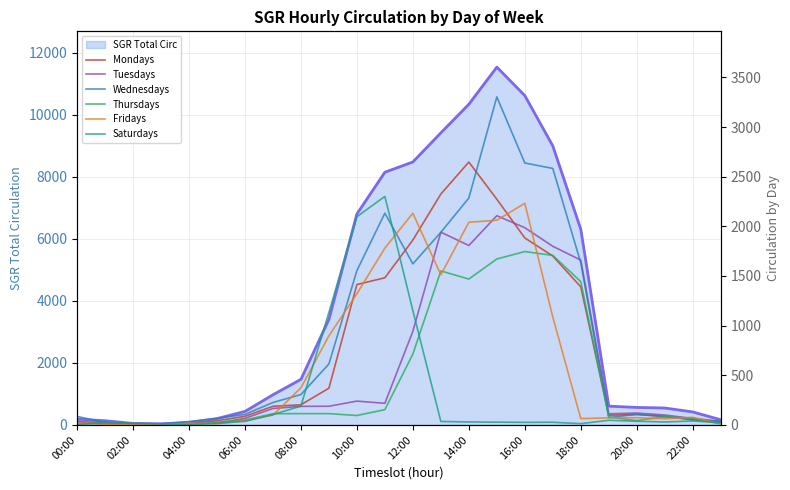

The Saturdays series shows 28 at 15. True or false?

True